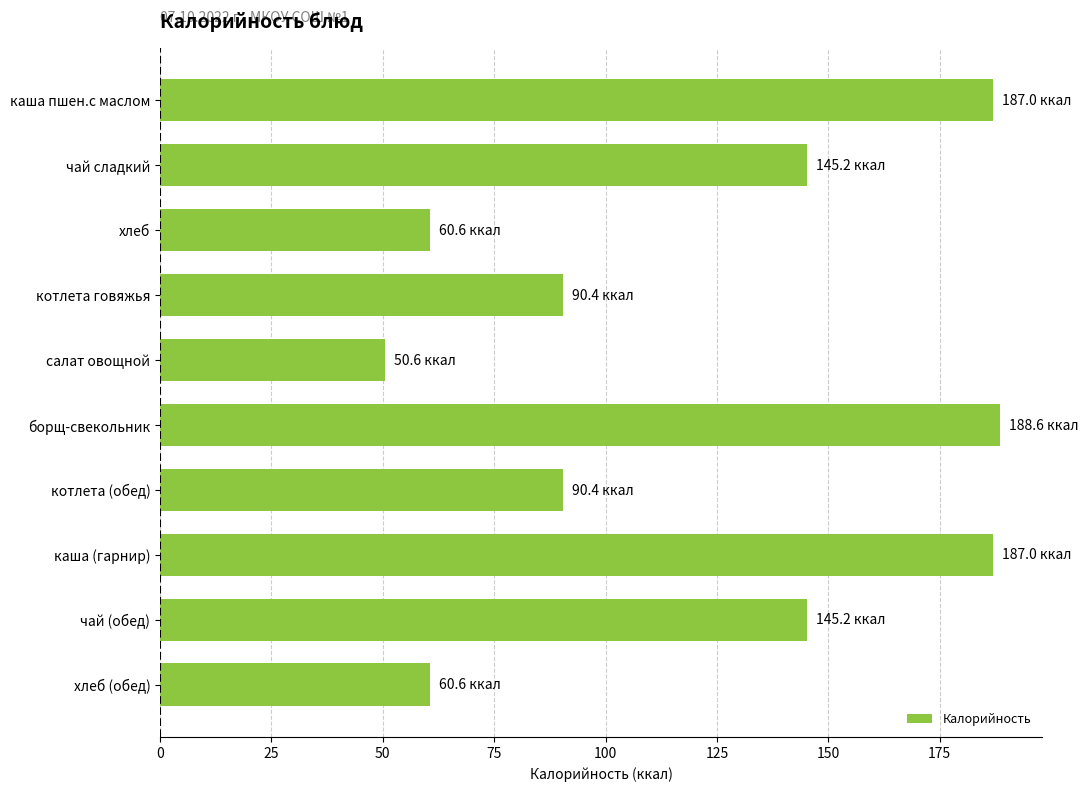

Are the bars grouped side by side (vs. stacked)?

No